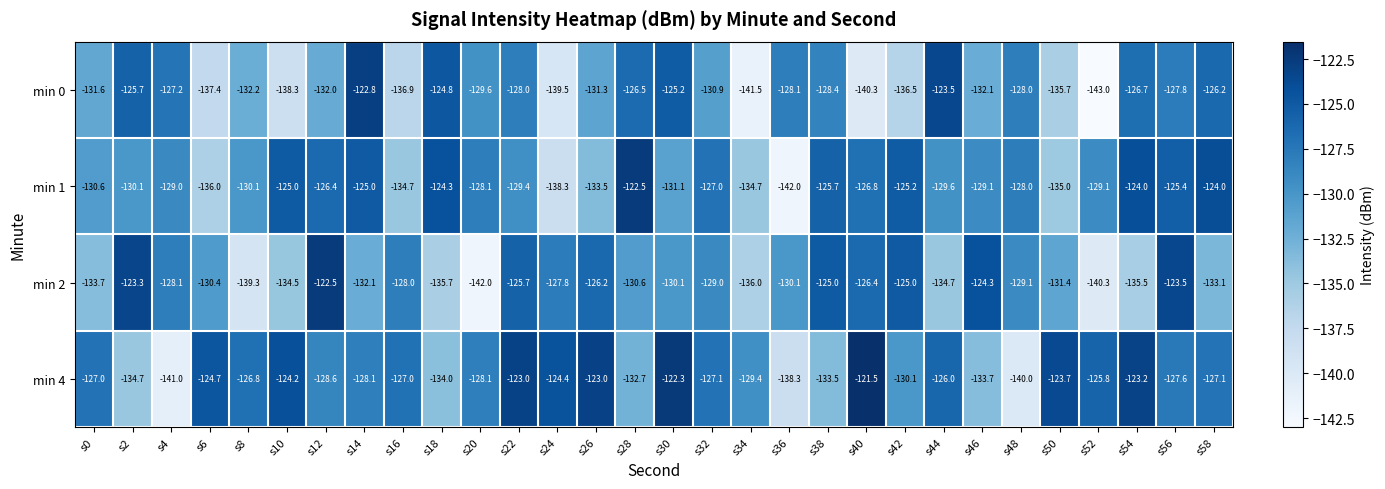

What is the total value across all series at s28?

-512.3